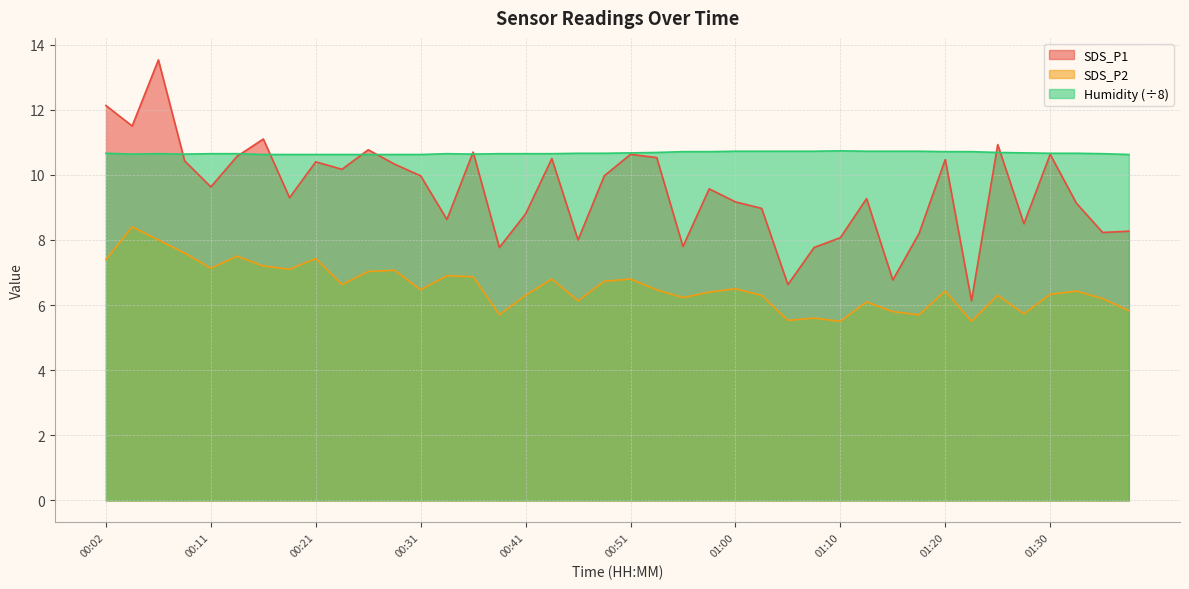

Which series has the largest range (max minus min)?

SDS_P1